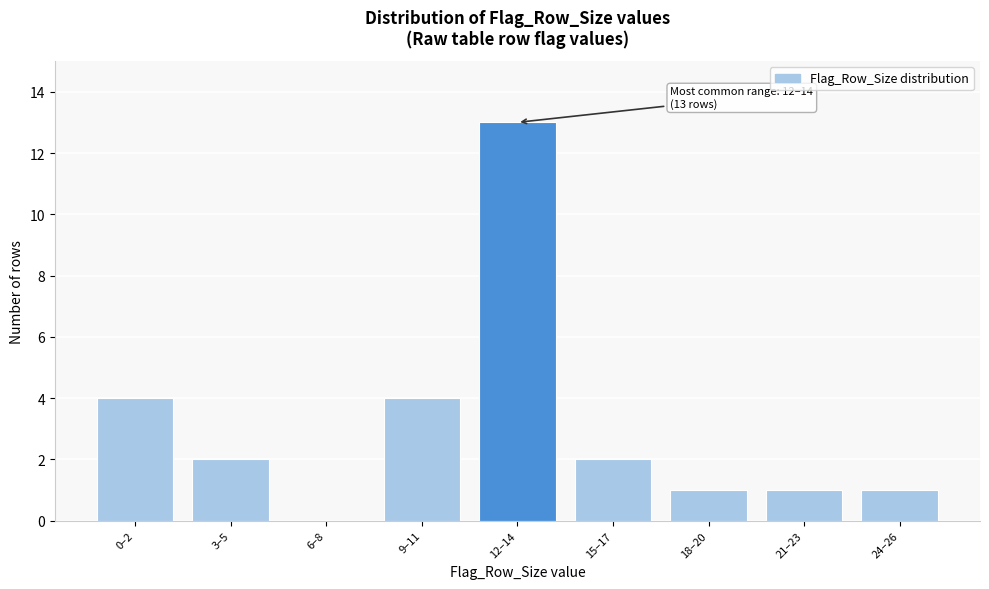

Reading right to left, transcribe all the data shown in this chart.

24–26=1	21–23=1	18–20=1	15–17=2	12–14=13	9–11=4	6–8=0	3–5=2	0–2=4